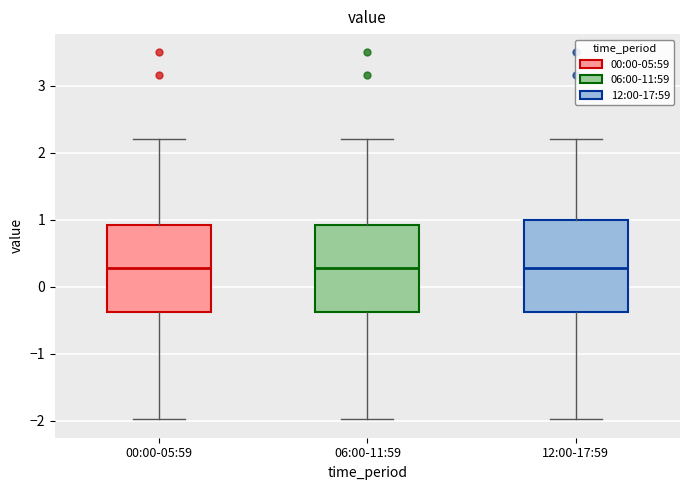

Reading left to right, read every box against the y-axis: the position of its median line, the range the box covers, and the ends of its whiskers. The values are not printed on the chart, so give them approximately, as read against the axis.

00:00-05:59: median 0.3, box -0.4 to 0.9, whiskers -2.0 to 2.2
06:00-11:59: median 0.3, box -0.4 to 0.9, whiskers -2.0 to 2.2
12:00-17:59: median 0.3, box -0.4 to 1.0, whiskers -2.0 to 2.2